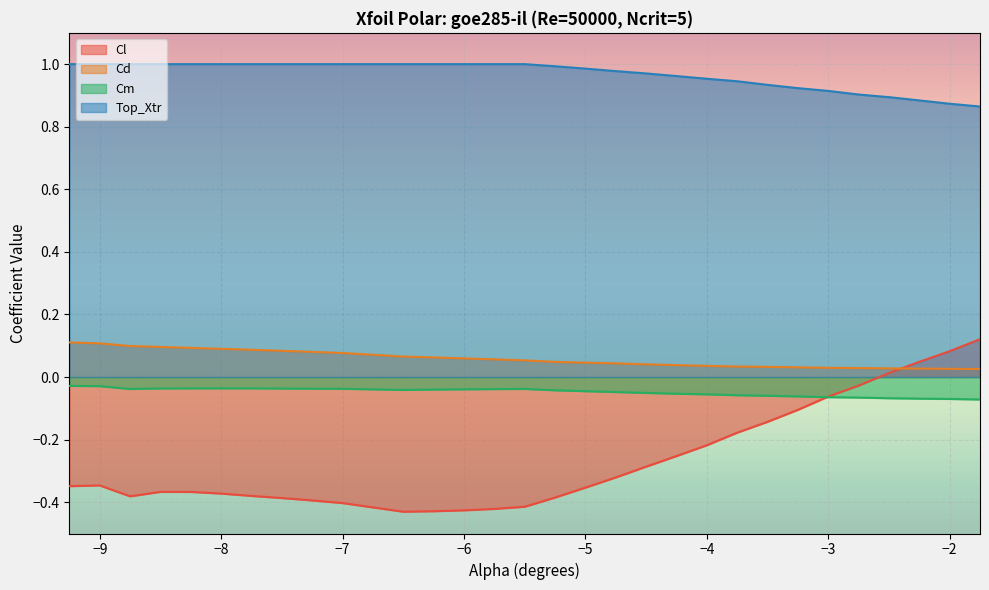

Is it true that Cd equals 0.0 at -2.5?

True